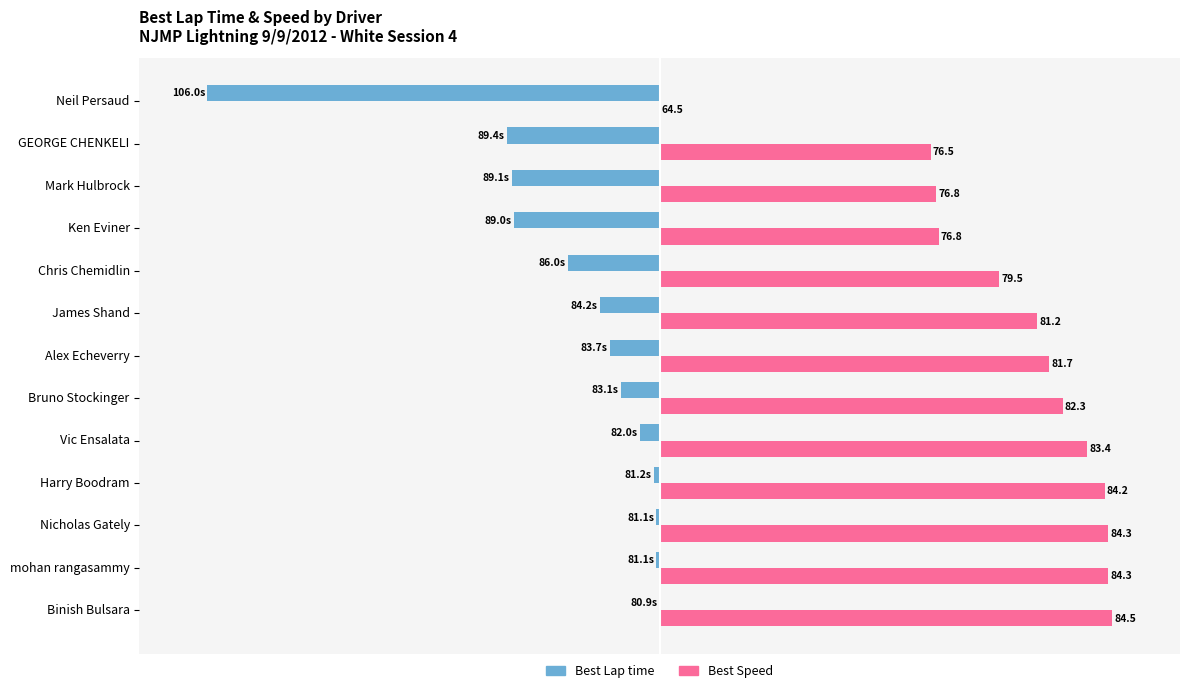

What are all the series names shown in the legend?

Best Lap time, Best Speed